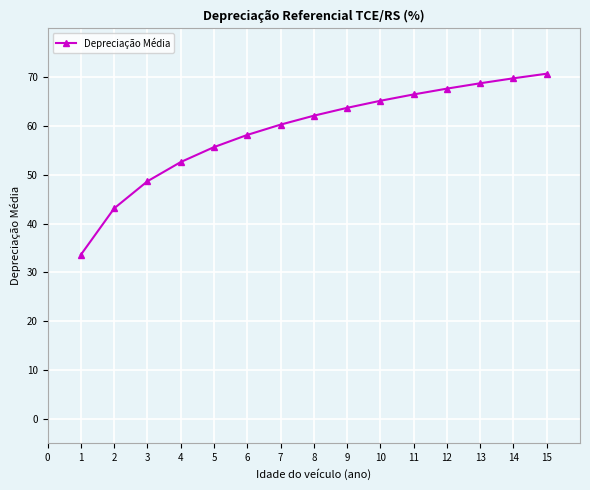

At which label does the data first exceed 62?

8